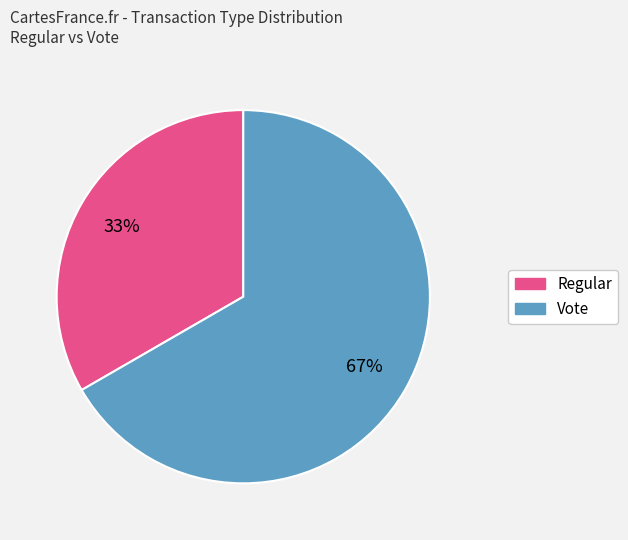

What is the largest slice in the pie chart?

Vote